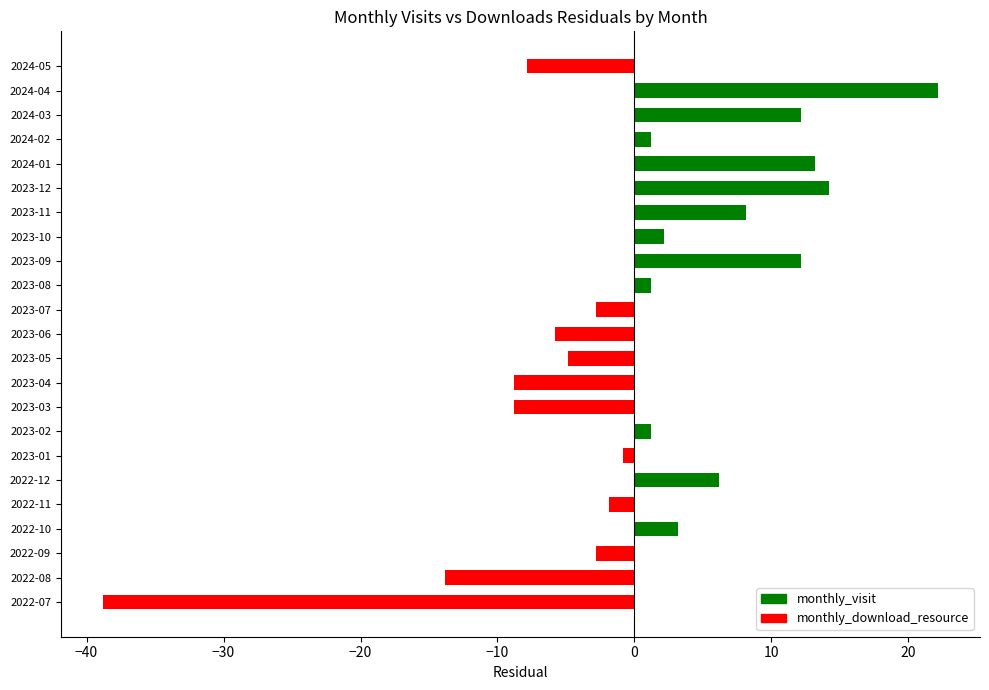

True or false: the data shows 3.2 at 2022-10.

True